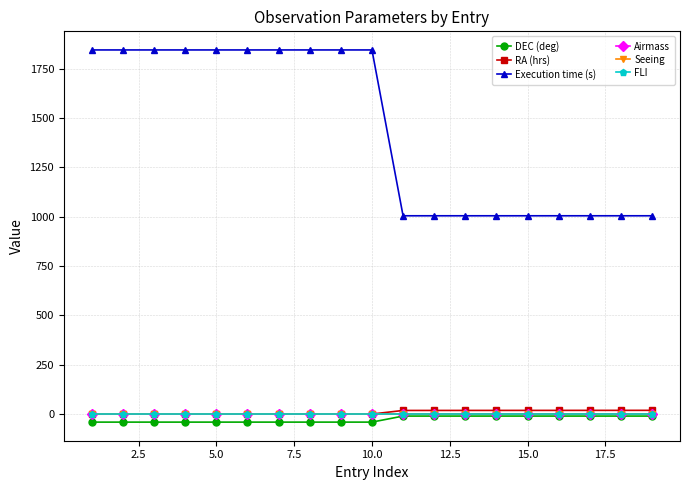

At how many categories does at least one series exceed 713?

19